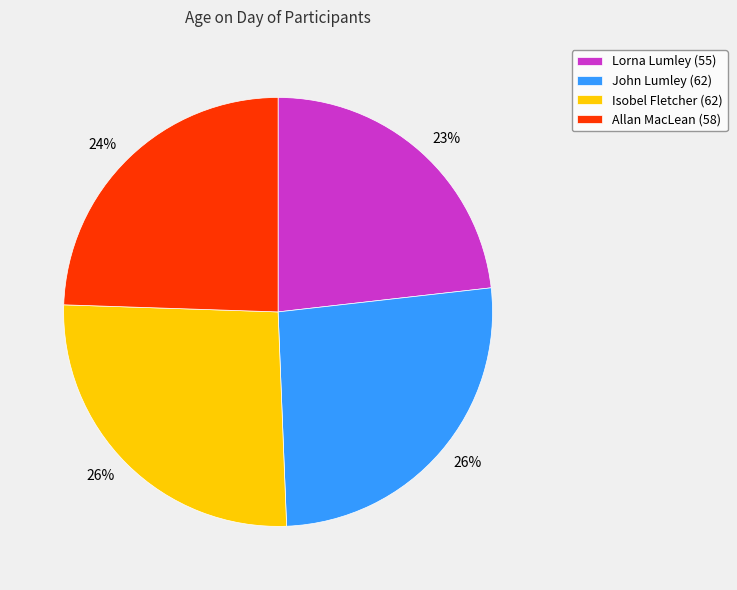

Is the sum of Isobel Fletcher (62) and Lorna Lumley (55) greater than half?

No